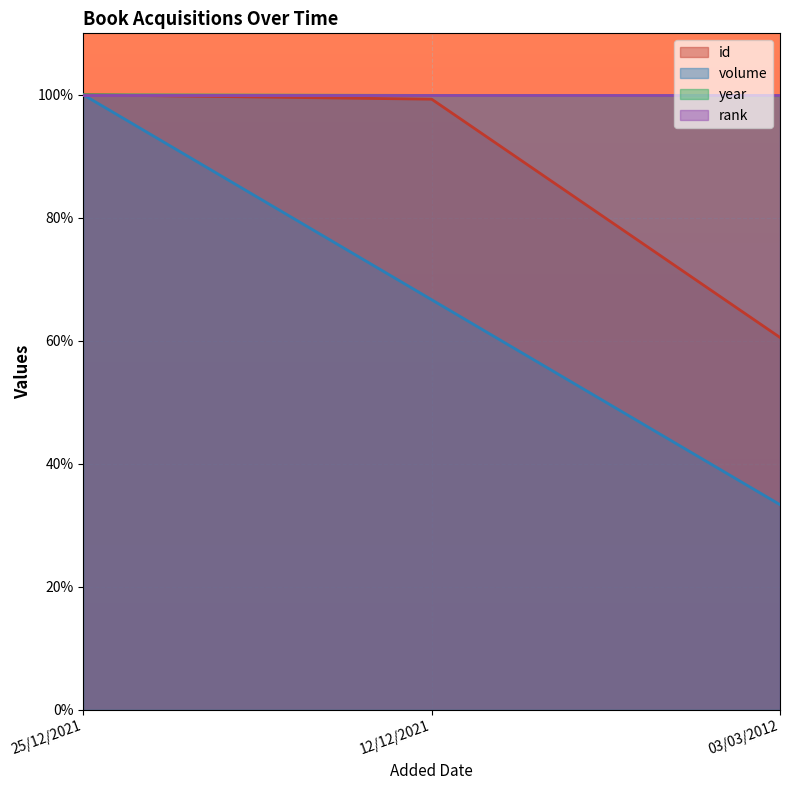

Does the chart display data point markers on the line(s)?

No